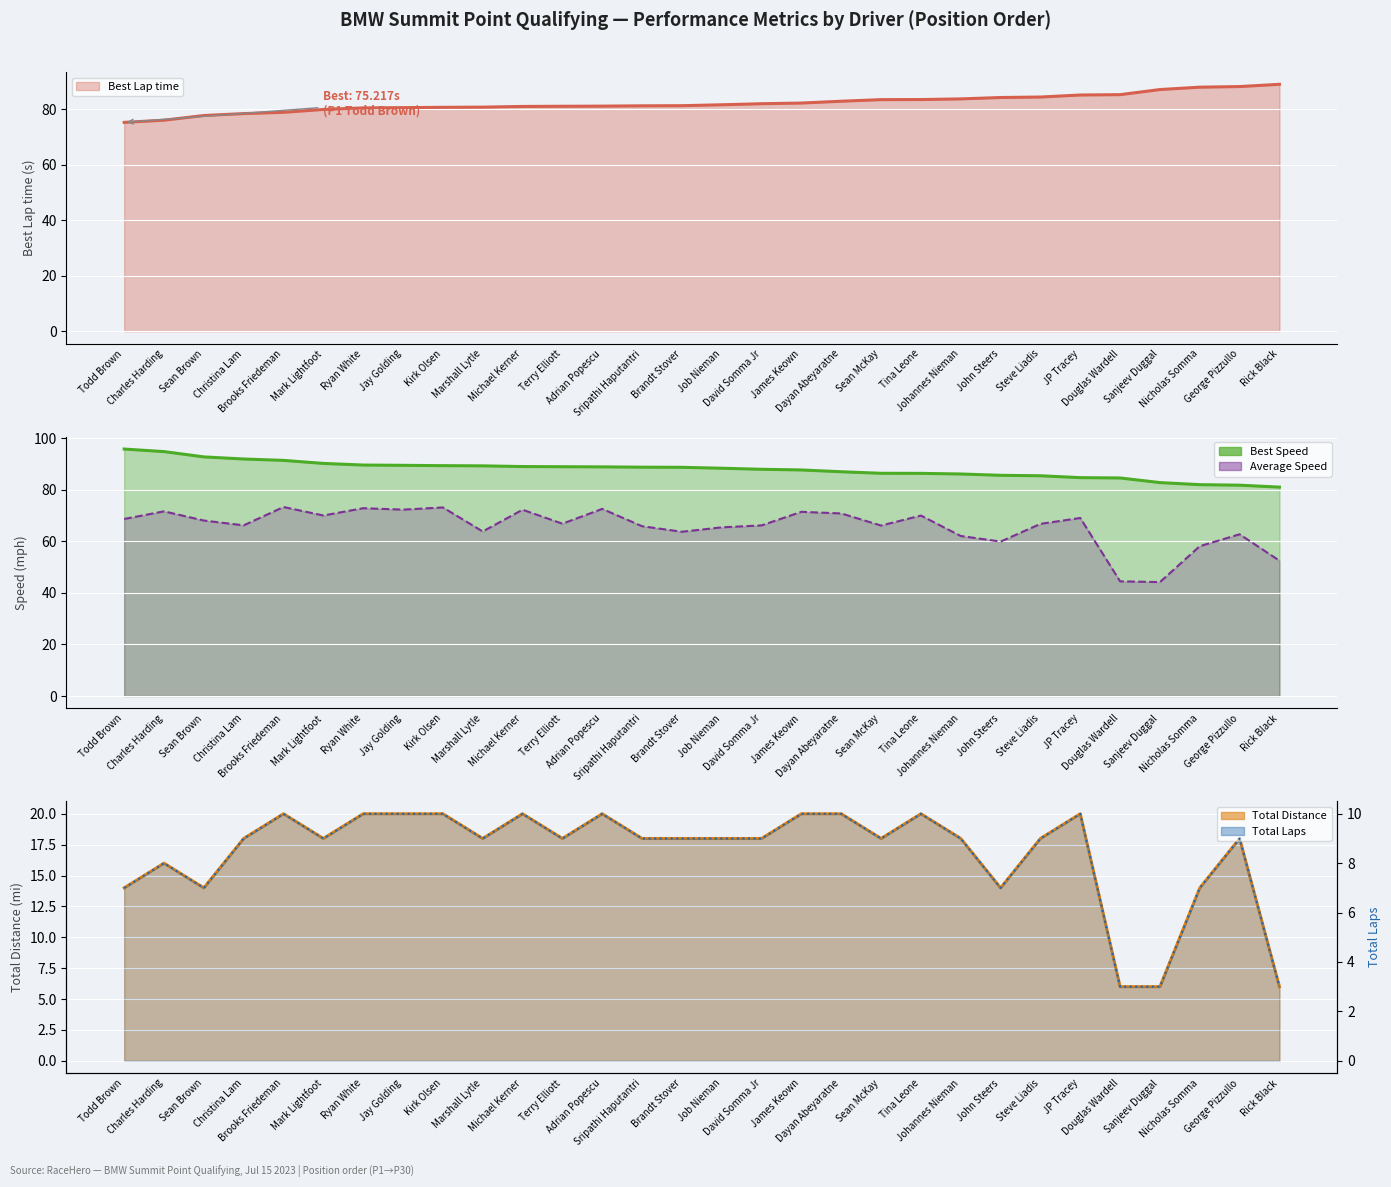

Is the value of Average Speed at Mark Lightfoot greater than the value of Total Distance at Rick Black?

Yes